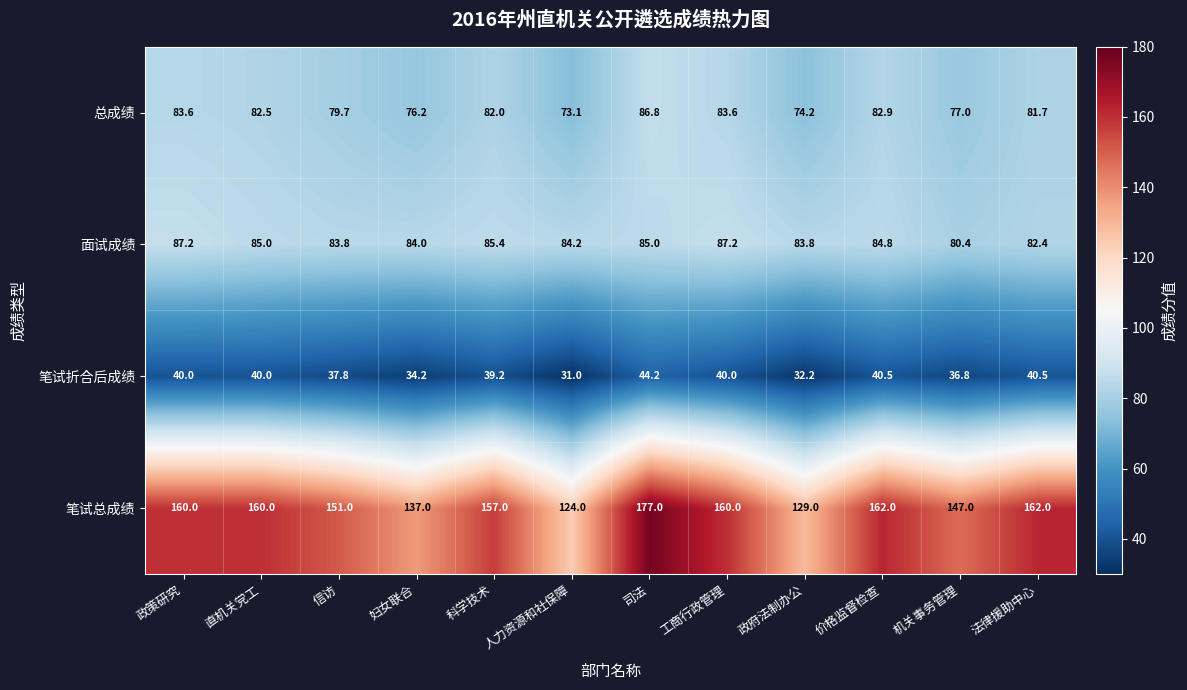

At which category does the chart reach its peak across all series?

司法